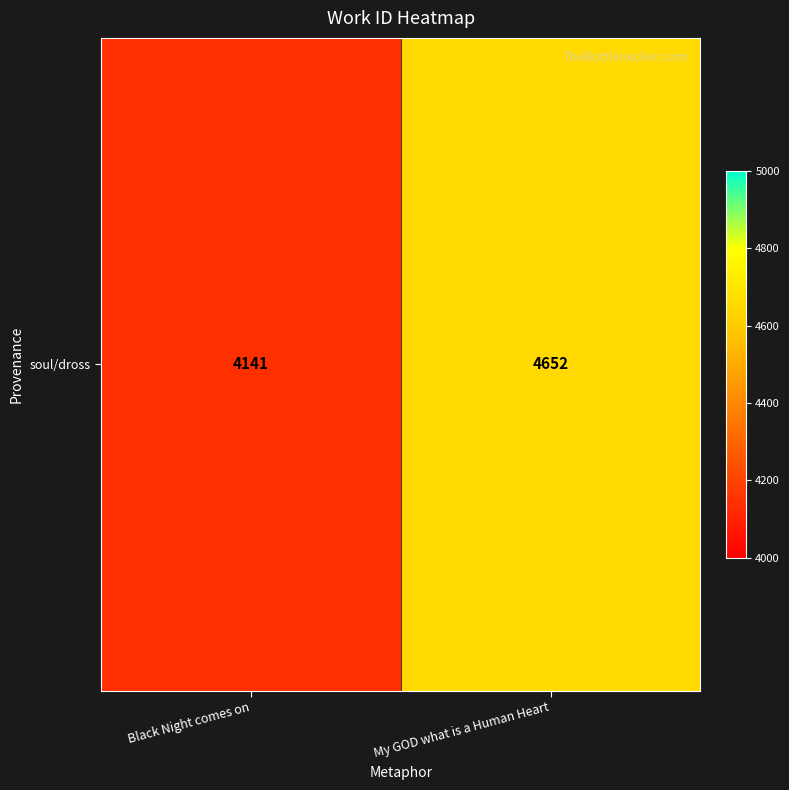

What is the change in value from Black Night comes on to My GOD what is a Human Heart?

+511